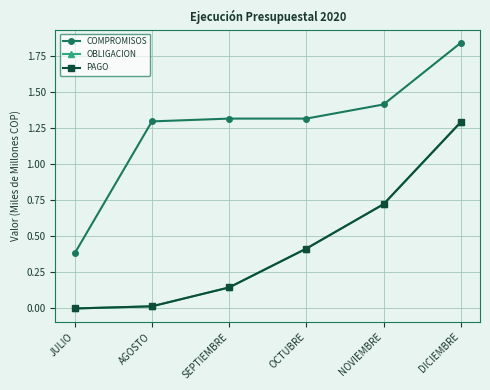

How many lines are shown in the chart?

3